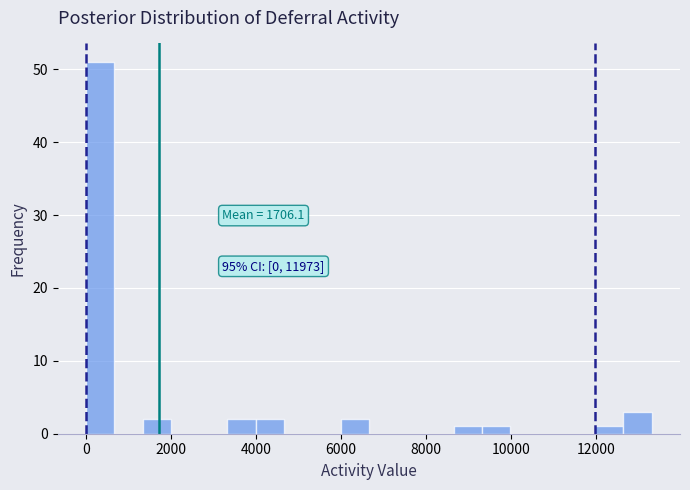

Around what value on the x-axis is the tallest bar? Give the approximate position of its centre, as read against the axis.

400